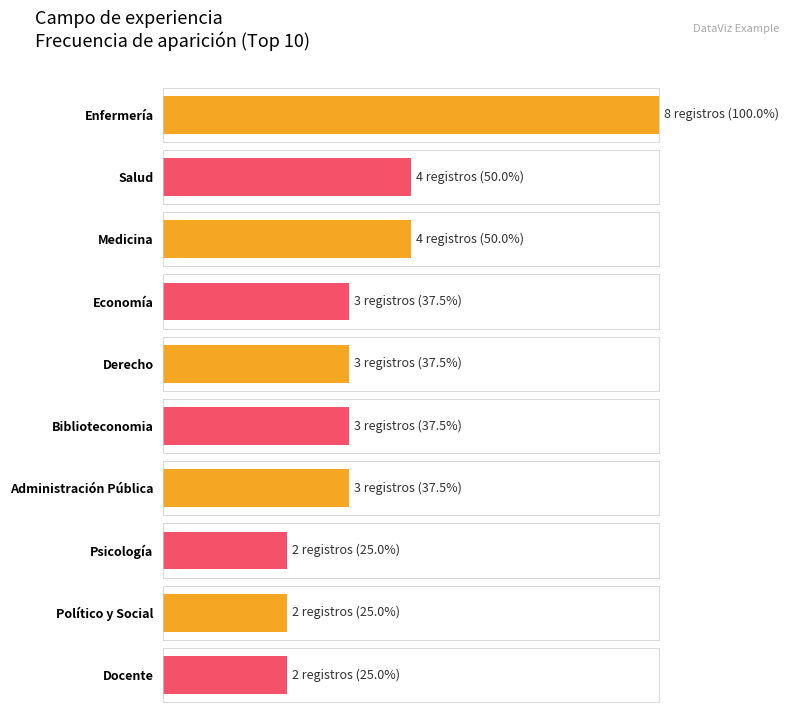

At which category does the chart reach its peak across all series?

Enfermería